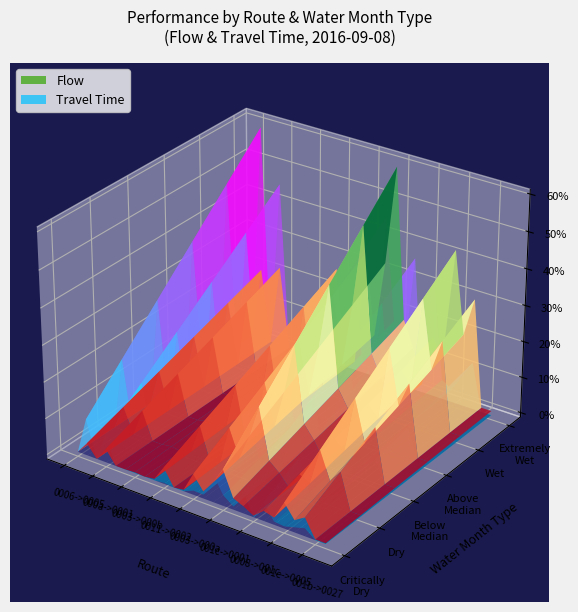

Reading left to right, list all the values displayed in this chart.

flow: 0	17	0	19	0	0	1	0	2	23	0	2	29	10	28	51	16	10	2	14	10	36	17	26	1	1
travel_time: 0	1896	0	1449	0	0	0	0	0	50	0	0	218	202	1440	555	168	1162	0	971	170	114	261	410	0	0